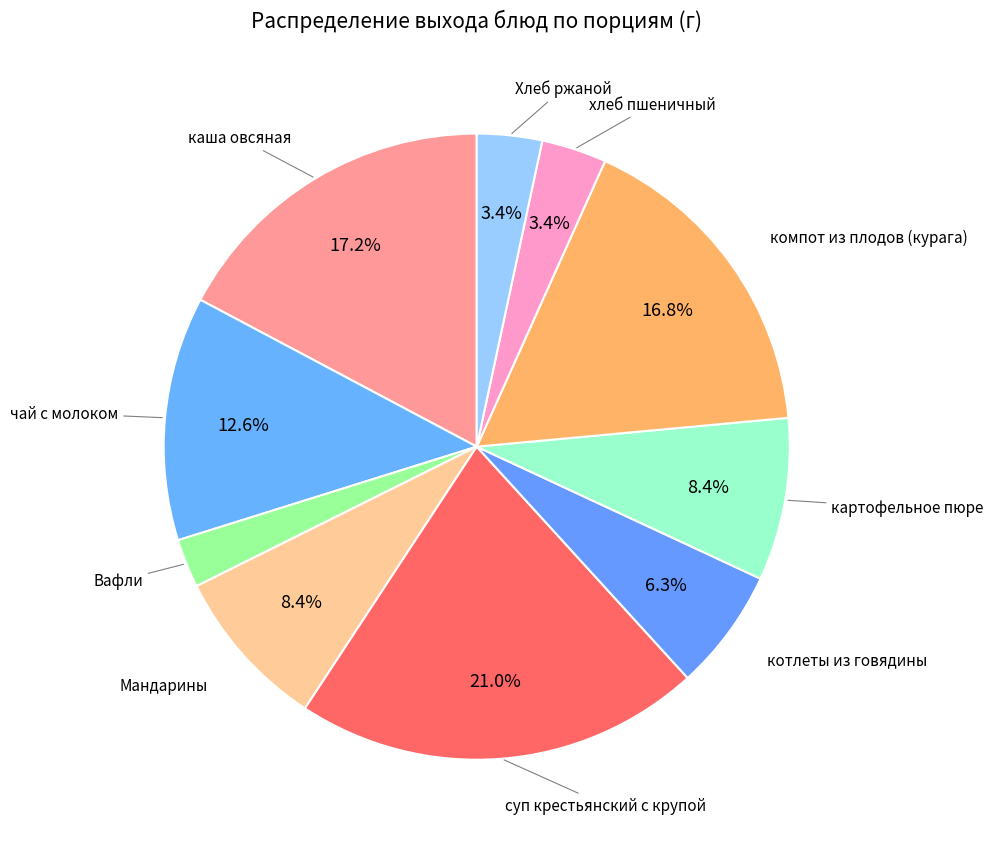

How many slices are in this pie chart?

10